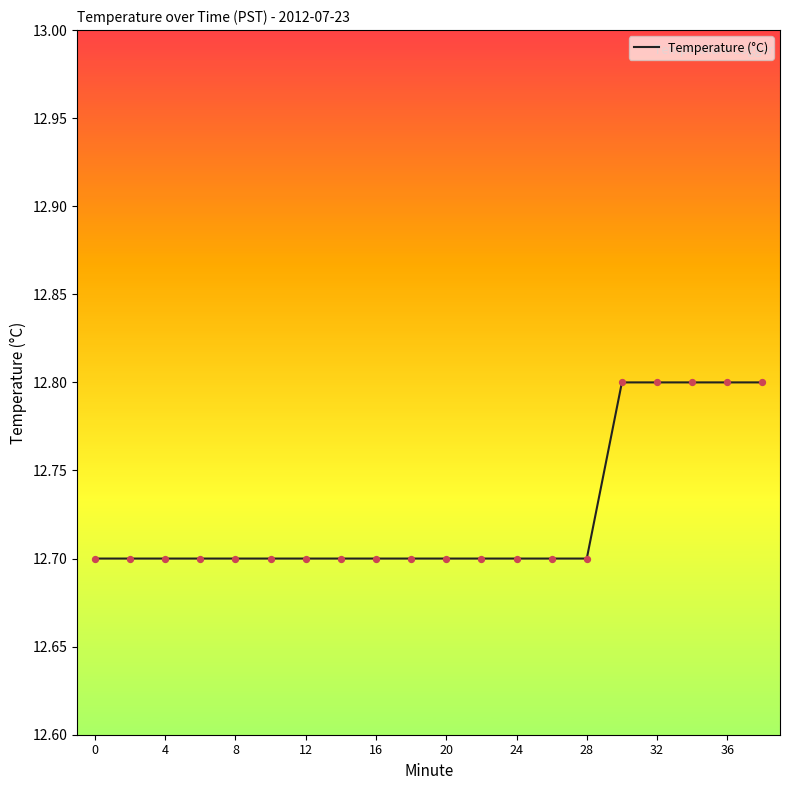

What is the maximum value shown in the chart?

12.8